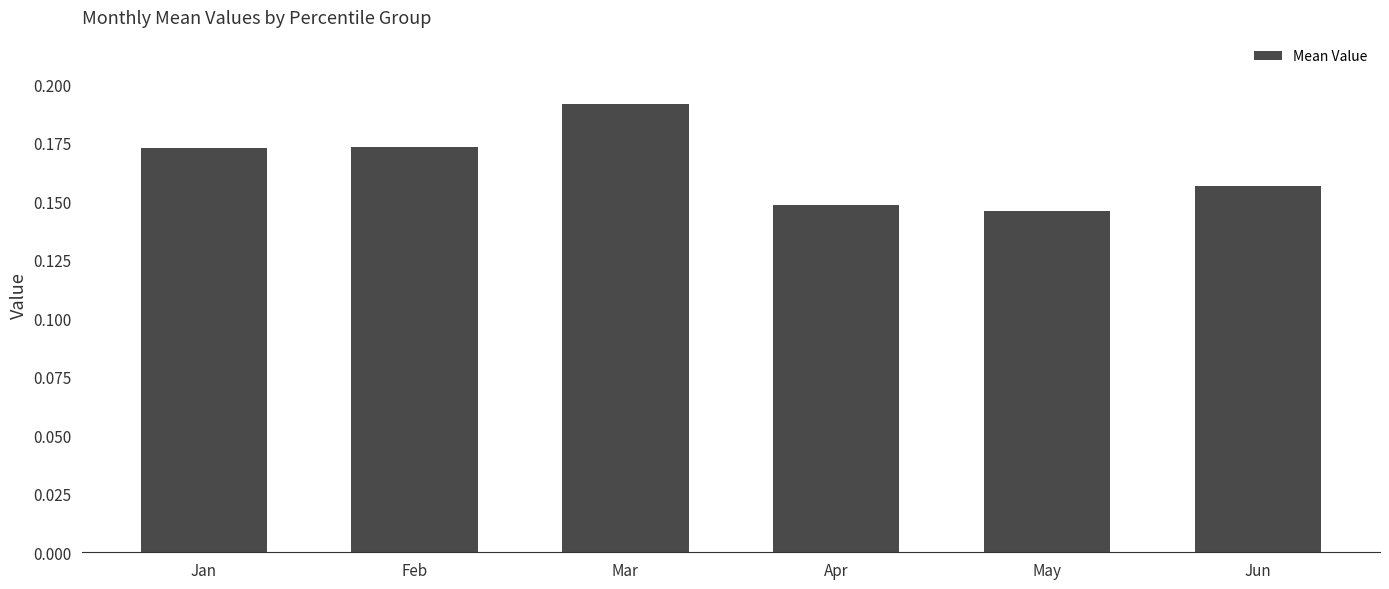

Which has a higher value, Feb or Mar?

Mar